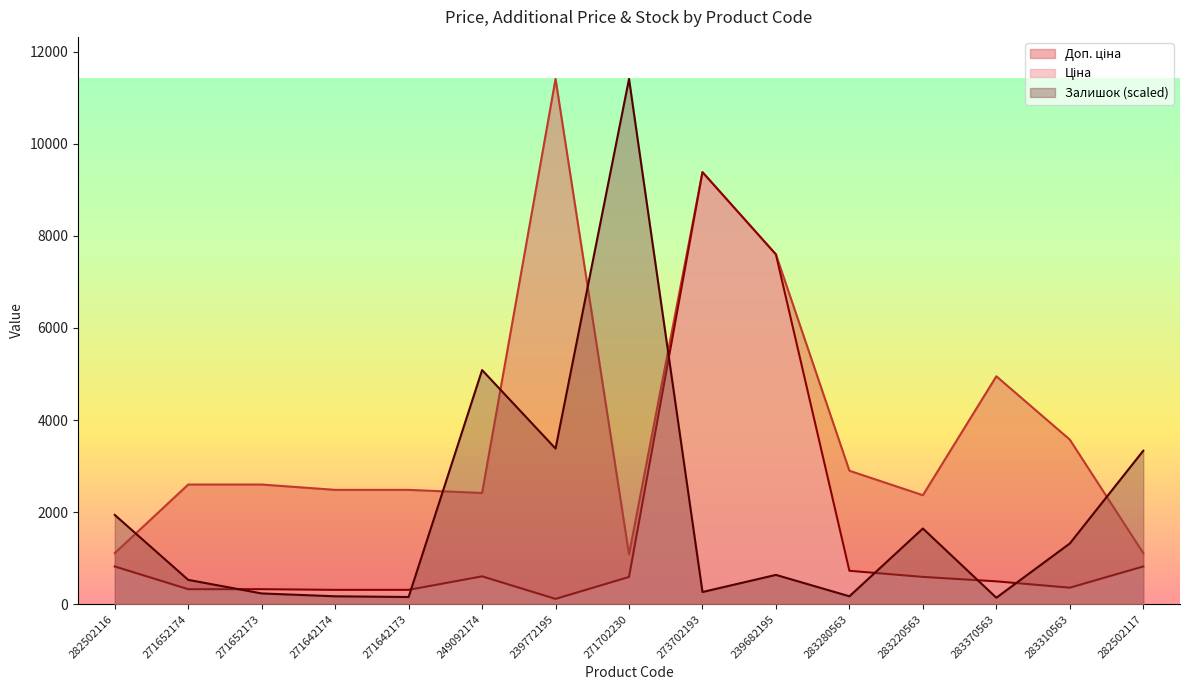

Reading left to right, what are all the values shown in this chart?

Ціна: 282502116=818.5	271652174=324.8	271652173=324.8	271642174=310.3	271642173=310.3	249092174=603.7	239772195=114.1	271702230=589.9	273702193=9384.0	239682195=7596.5	283280563=724.5	283220563=591.6	283370563=495.0	283310563=357.4	282502117=818.5
Доп. ціна: 282502116=1109.2	271652174=2598.3	271652173=2598.3	271642174=2482.4	271642173=2482.4	249092174=2414.8	239772195=11410.0	271702230=1081.7	273702193=9384.0	239682195=7596.5	283280563=2897.8	283220563=2366.5	283370563=4950.4	283310563=3573.9	282502117=1109.2
Залишок: 282502116=1937.8	271652174=527.1	271652173=232.5	271642174=170.5	271642173=155.0	249092174=5084.9	239772195=3379.6	271702230=11410.0	273702193=263.5	239682195=635.6	283280563=170.5	283220563=1643.3	283370563=139.5	283310563=1317.7	282502117=3333.1